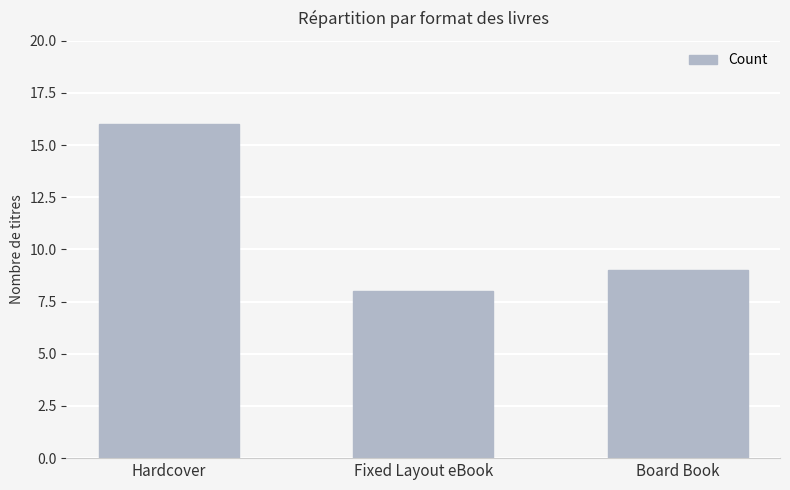

Reading left to right, list all the values displayed in this chart.

16	8	9